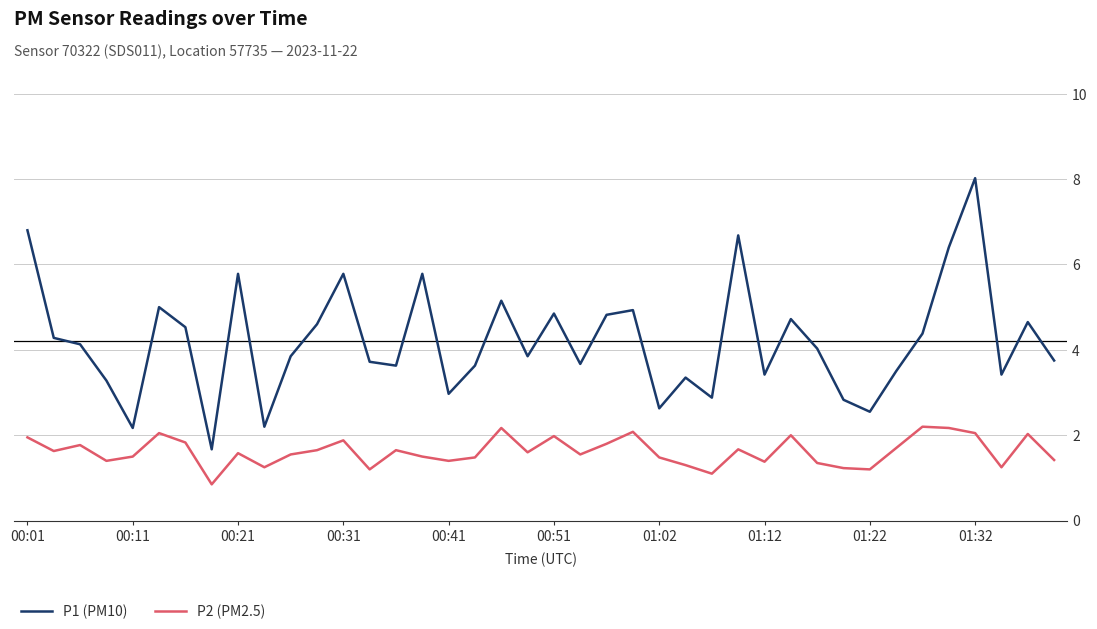

Which series has the largest total across all categories?

P1 (PM10)